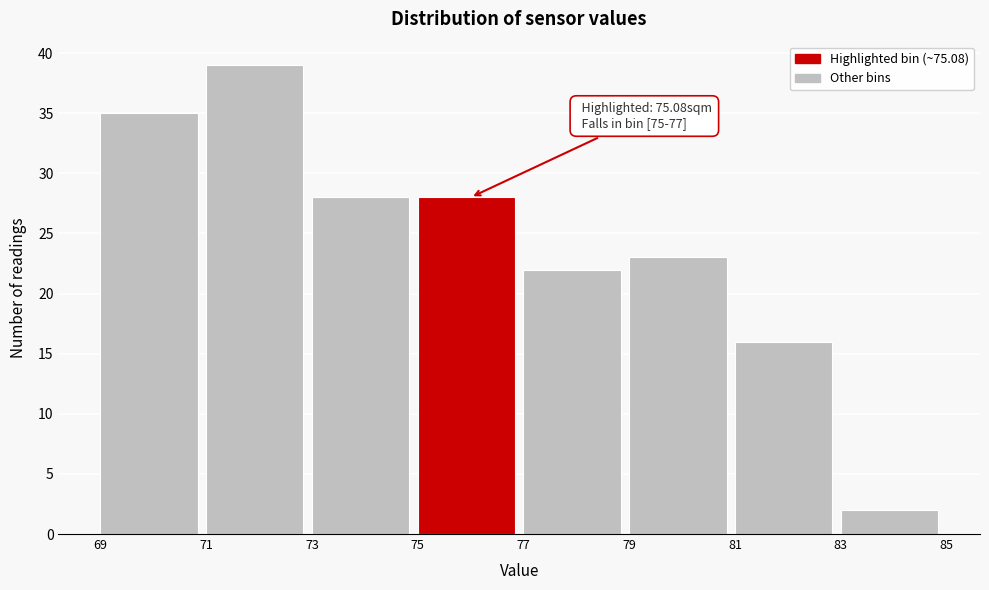

Which range on the x-axis has the tallest bar?

71 to 73